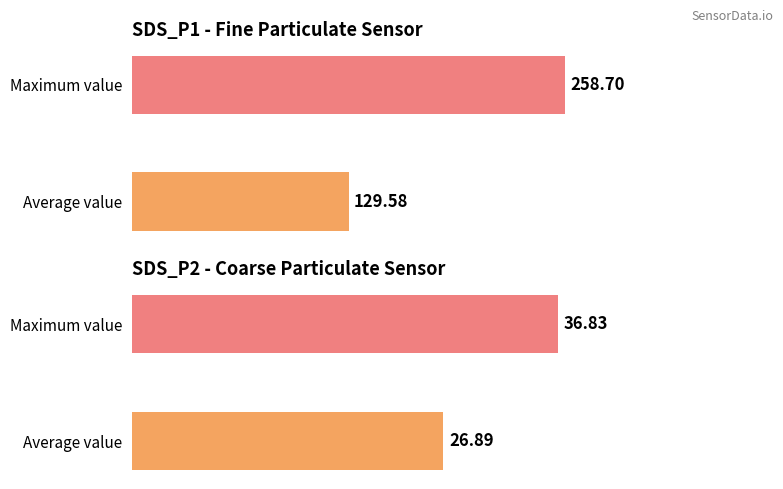

The value of SDS_P1 at 0 is 72.6. True or false?

False